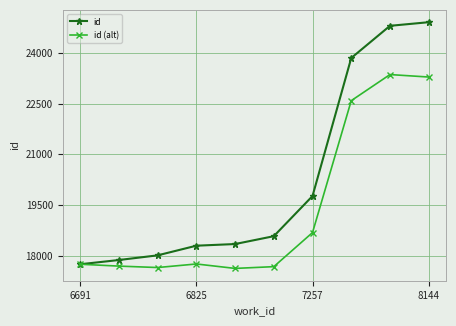

How many data points does each series have?

10